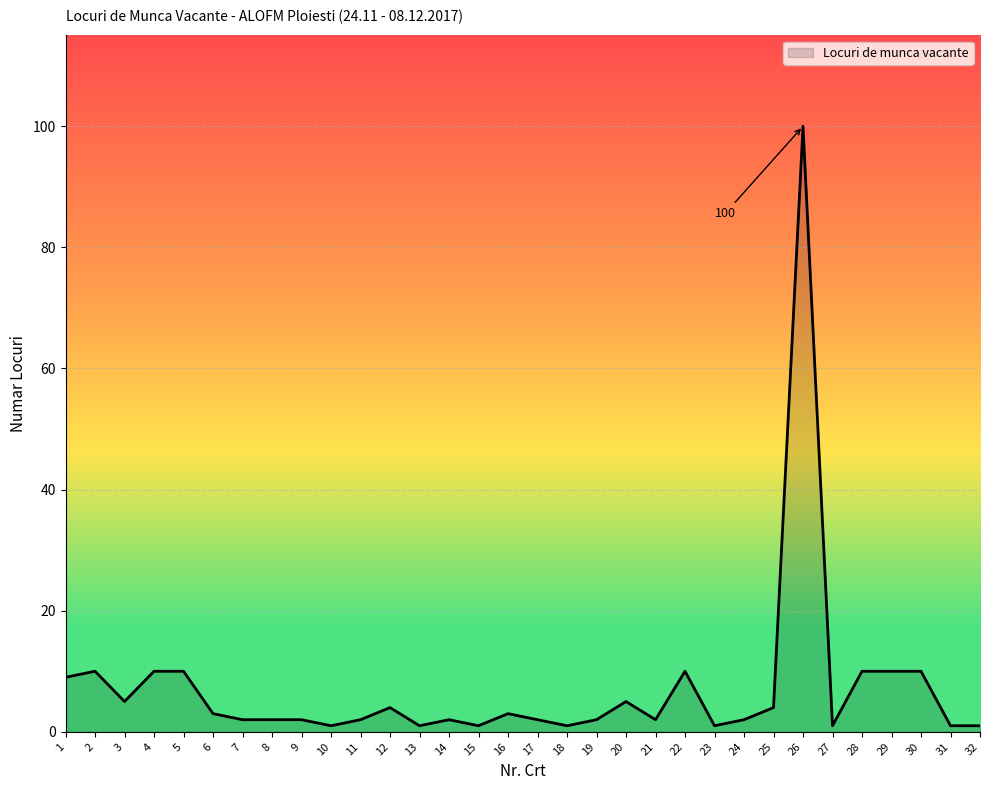

What is the difference between the maximum and minimum values?

99